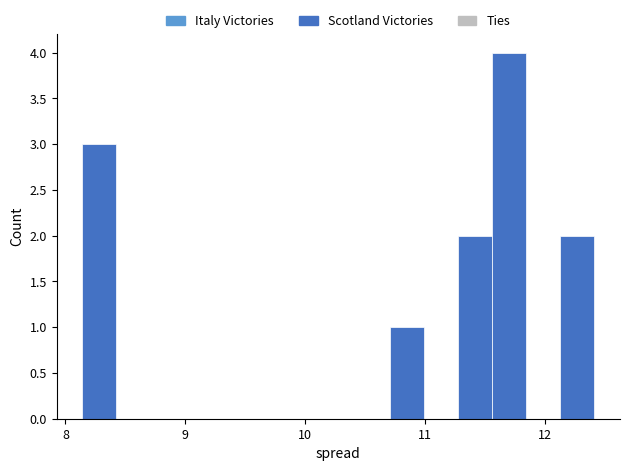

Read against the x-axis, roughly where is the centre of the tallest bar?

11.7